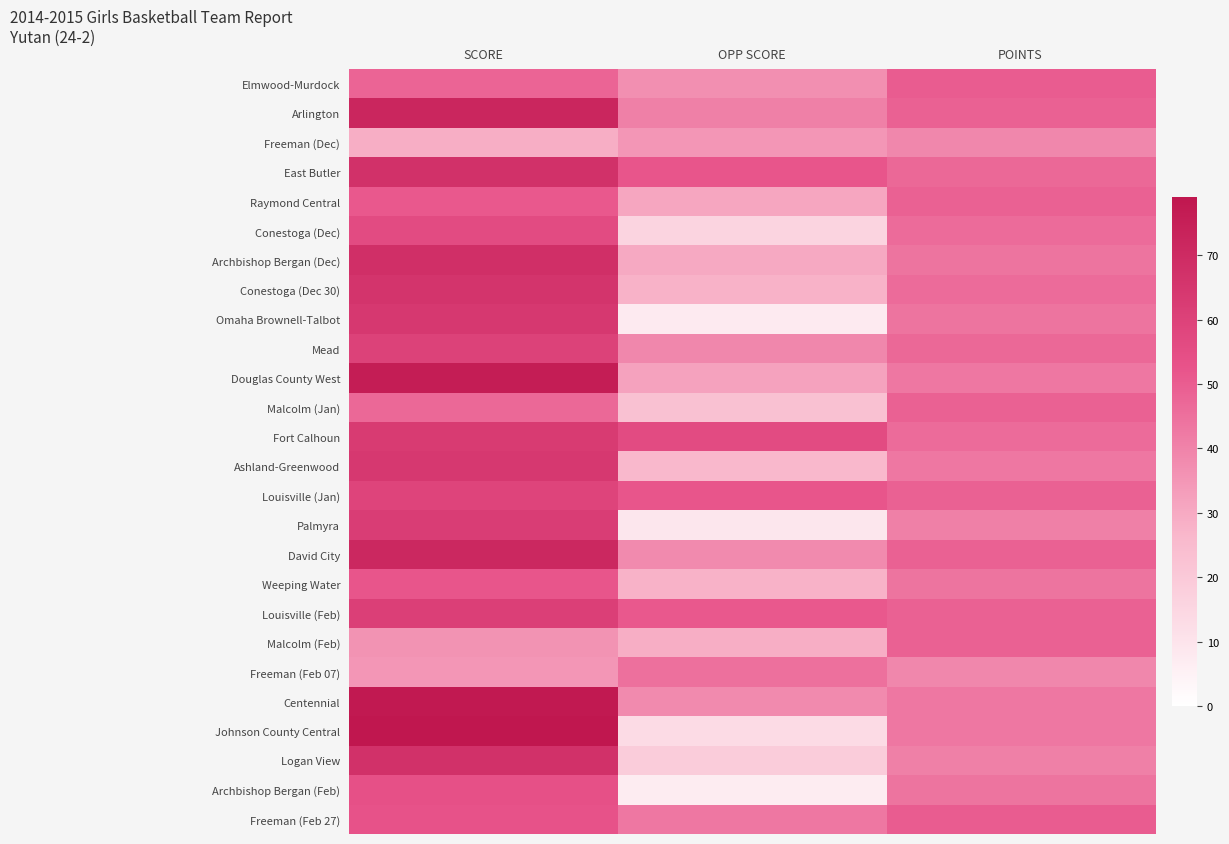

Reading left to right, extract all data points from this chart.

Elmwood-Murdock: SCORE=48	OPP SCORE=37	POINTS=50
Arlington: SCORE=72	OPP SCORE=41	POINTS=49
Freeman (Dec): SCORE=29	OPP SCORE=35	POINTS=39
East Butler: SCORE=67	OPP SCORE=52	POINTS=47
Raymond Central: SCORE=51	OPP SCORE=31	POINTS=49
Conestoga (Dec): SCORE=56	OPP SCORE=16	POINTS=46
Archbishop Bergan (Dec): SCORE=68	OPP SCORE=30	POINTS=44
Conestoga (Dec 30): SCORE=66	OPP SCORE=28	POINTS=46
Omaha Brownell-Talbot: SCORE=64	OPP SCORE=8	POINTS=44
Mead: SCORE=60	OPP SCORE=39	POINTS=47
Douglas County West: SCORE=76	OPP SCORE=32	POINTS=43
Malcolm (Jan): SCORE=47	OPP SCORE=23	POINTS=49
Fort Calhoun: SCORE=63	OPP SCORE=56	POINTS=46
Ashland-Greenwood: SCORE=64	OPP SCORE=26	POINTS=43
Louisville (Jan): SCORE=59	OPP SCORE=52	POINTS=49
Palmyra: SCORE=62	OPP SCORE=9	POINTS=41
David City: SCORE=71	OPP SCORE=38	POINTS=49
Weeping Water: SCORE=52	OPP SCORE=28	POINTS=44
Louisville (Feb): SCORE=61	OPP SCORE=51	POINTS=49
Malcolm (Feb): SCORE=36	OPP SCORE=29	POINTS=49
Freeman (Feb 07): SCORE=35	OPP SCORE=45	POINTS=39
Centennial: SCORE=78	OPP SCORE=38	POINTS=43
Johnson County Central: SCORE=79	OPP SCORE=13	POINTS=43
Logan View: SCORE=67	OPP SCORE=19	POINTS=41
Archbishop Bergan (Feb): SCORE=54	OPP SCORE=7	POINTS=44
Freeman (Feb 27): SCORE=53	OPP SCORE=43	POINTS=50